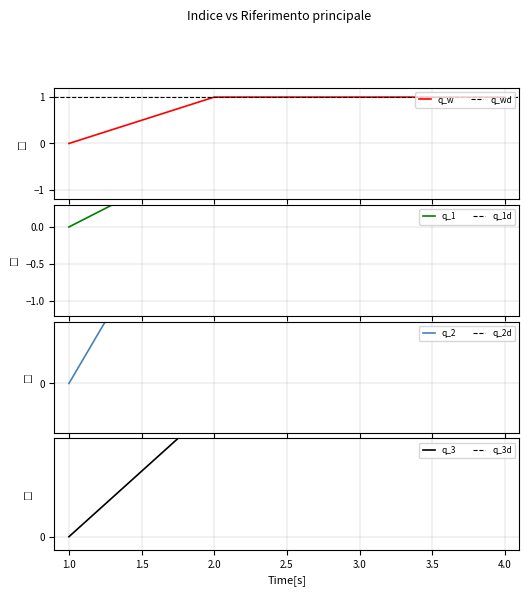

At which label is the value closest to 0?

1